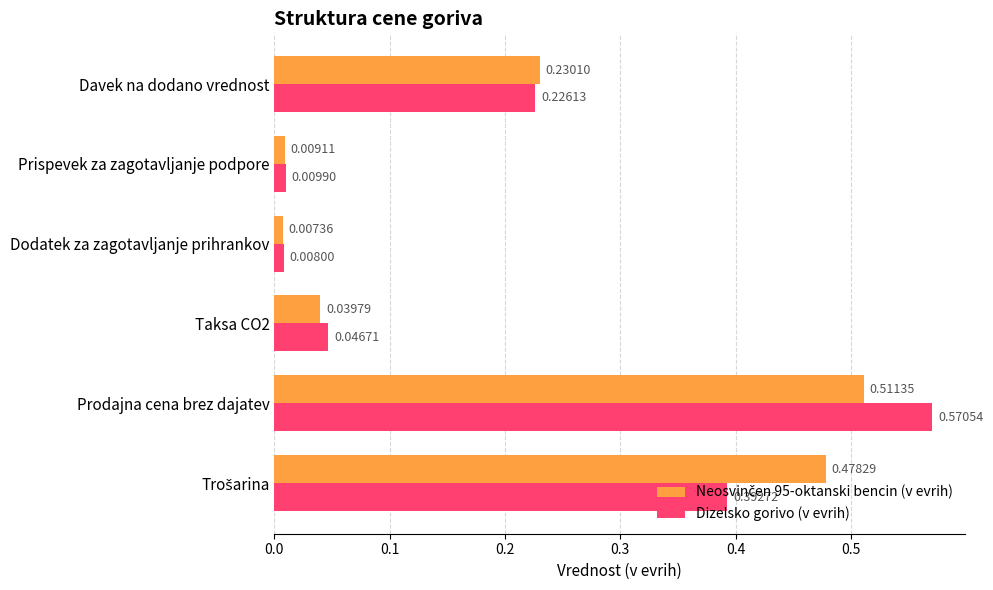

At which category does the chart reach its peak across all series?

Prodajna cena brez dajatev